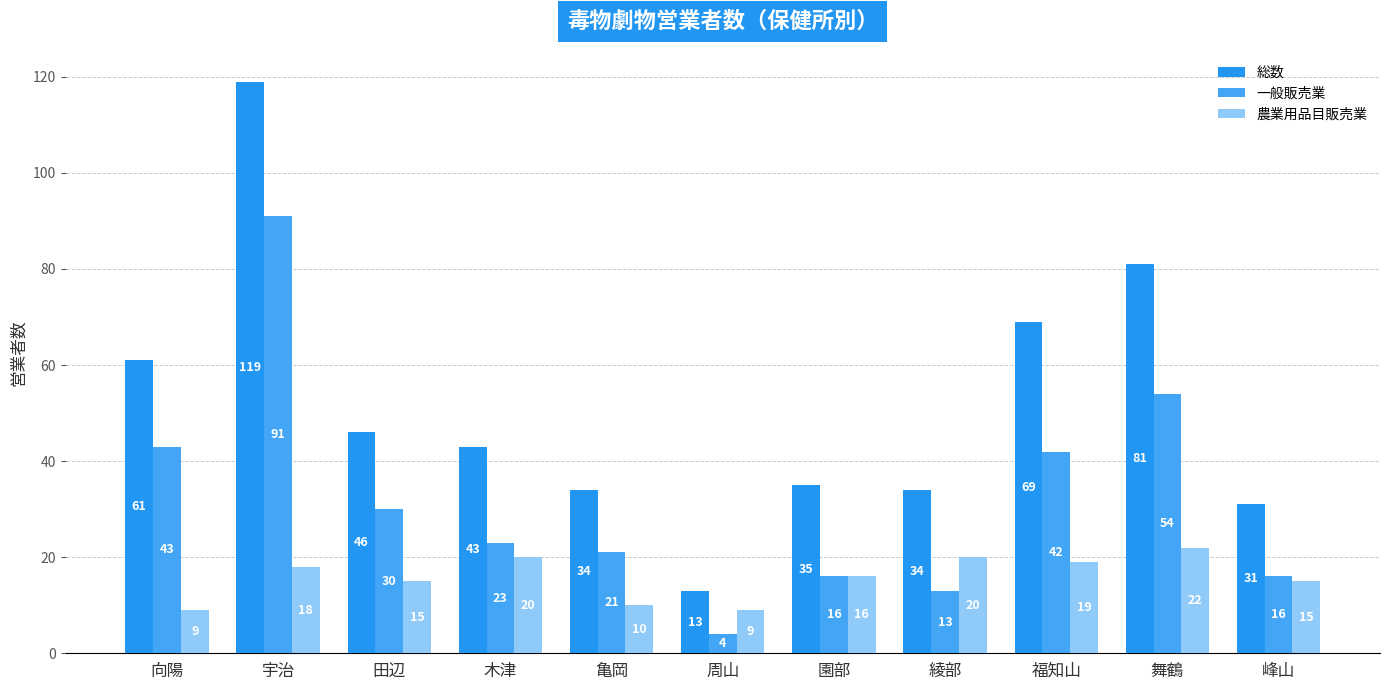

At 峰山, list the series in order from smallest to largest.

農業用品目販売業, 一般販売業, 総数